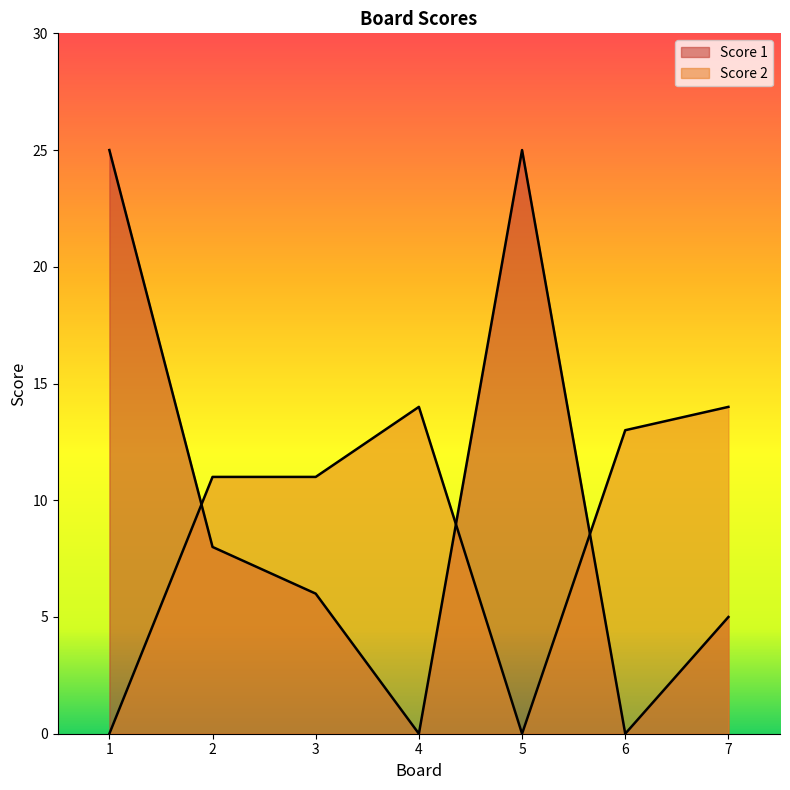

What is the approximate value of Score 1 at 2?

8